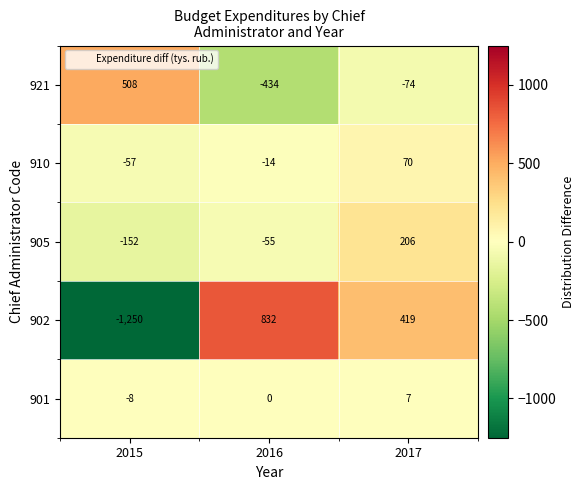

The 901 series shows 0 at 2016. True or false?

True